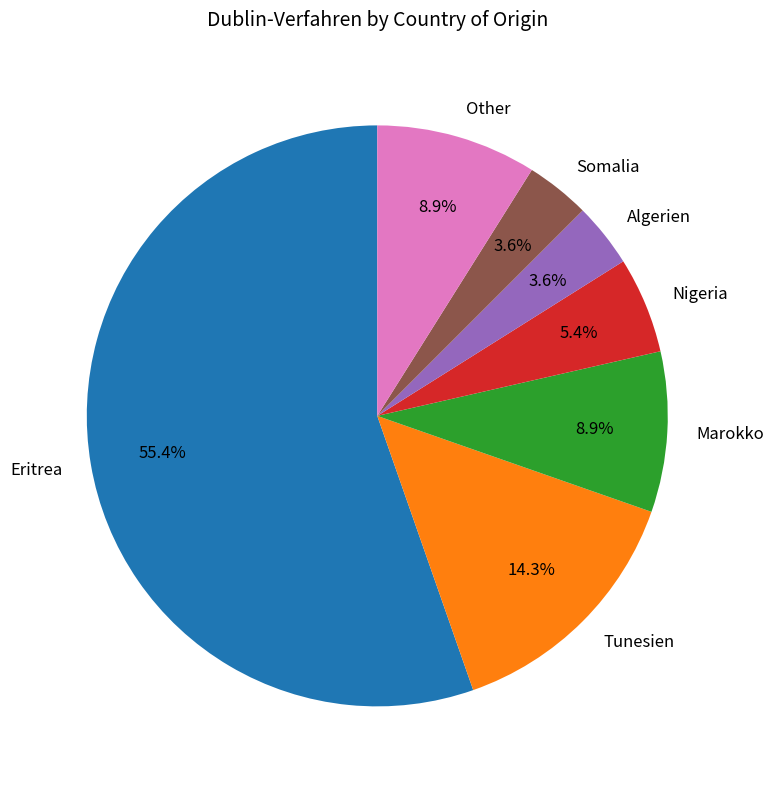

To the nearest percent, what percentage of the pie is Marokko?

9%